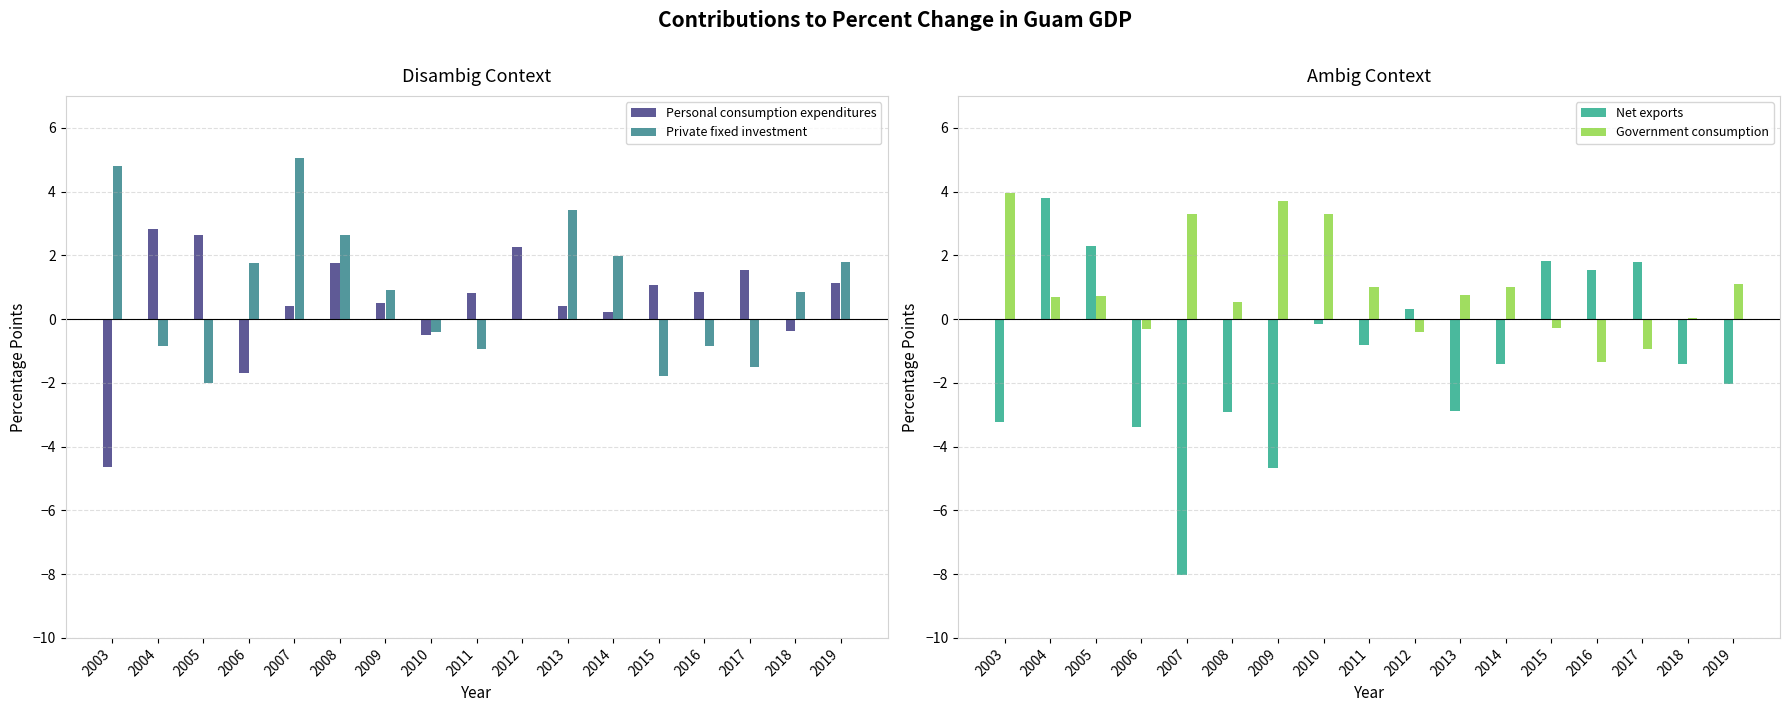

At which category is the sum across all series the highest?

2004